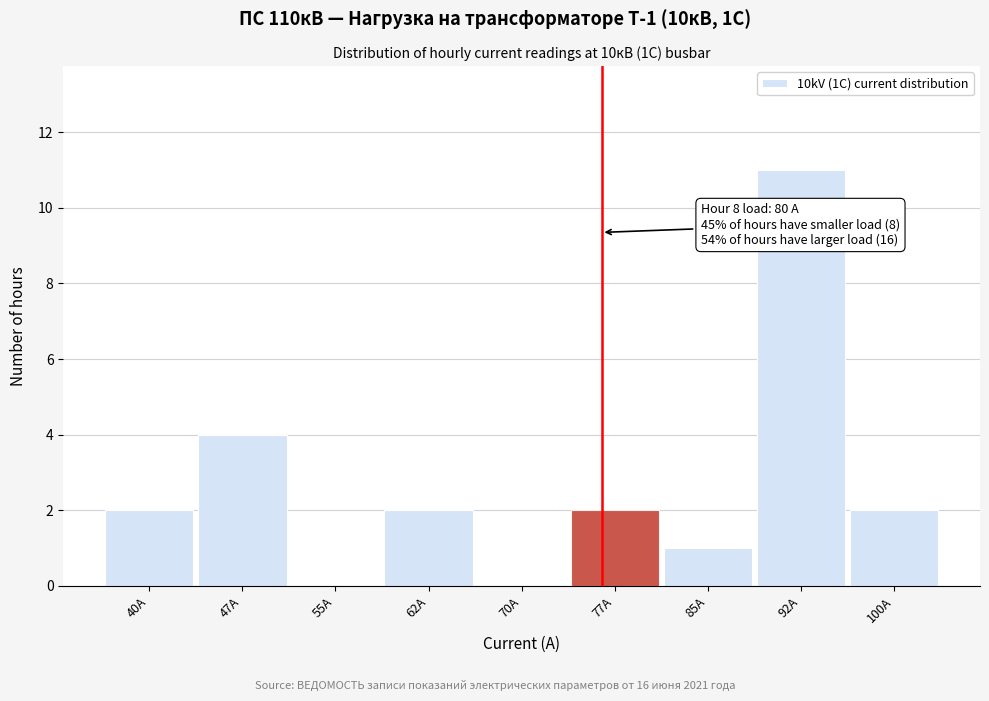

What is the change in value from 47A to 92A?

+7